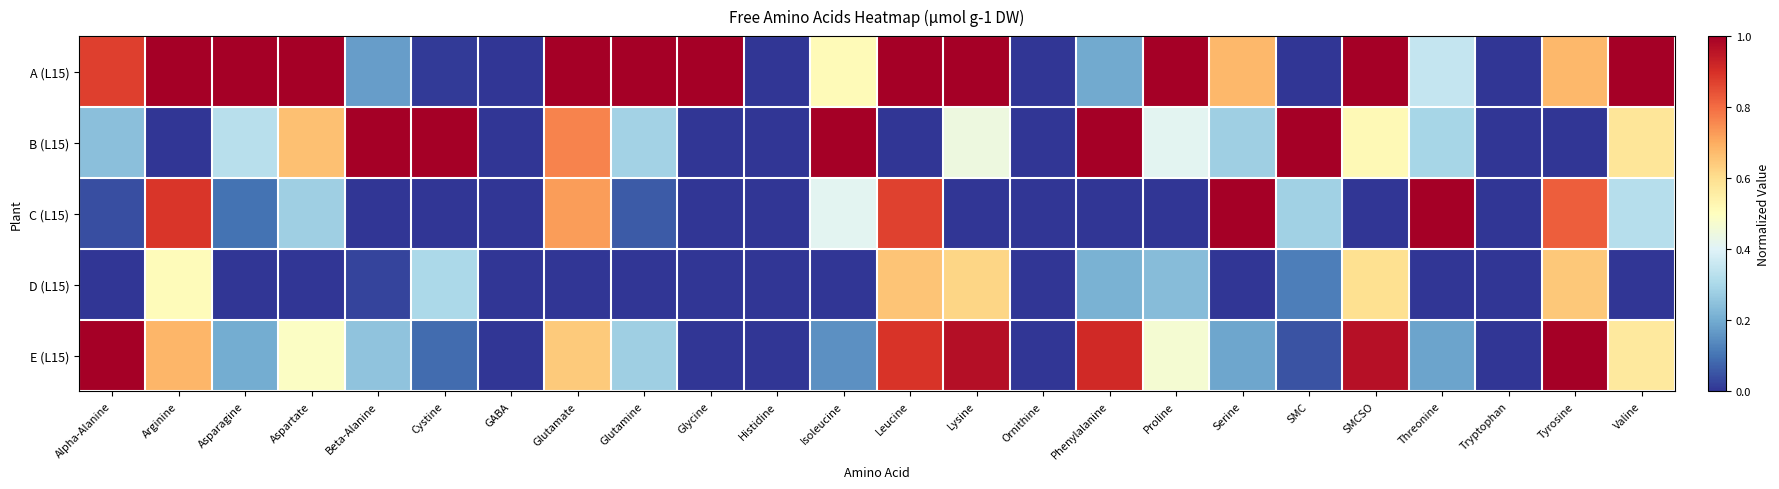

Reading right to left, what are all the values shown in this chart?

A (L15): Valine=1.0	Tyrosine=0.7	Tryptophan=0.0	Threonine=0.3	SMCSO=1.0	SMC=0.0	Serine=0.7	Proline=1.0	Phenylalanine=0.2	Ornithine=0.0	Lysine=1.0	Leucine=1.0	Isoleucine=0.5	Histidine=0.0	Glycine=1.0	Glutamine=1.0	Glutamate=1.0	GABA=0.0	Cystine=0.0	Beta-Alanine=0.2	Aspartate=1.0	Asparagine=1.0	Arginine=1.0	Alpha-Alanine=0.9
B (L15): Valine=0.6	Tyrosine=0.0	Tryptophan=0.0	Threonine=0.3	SMCSO=0.5	SMC=1.0	Serine=0.3	Proline=0.4	Phenylalanine=1.0	Ornithine=0.0	Lysine=0.4	Leucine=0.0	Isoleucine=1.0	Histidine=0.0	Glycine=0.0	Glutamine=0.3	Glutamate=0.8	GABA=0.0	Cystine=1.0	Beta-Alanine=1.0	Aspartate=0.7	Asparagine=0.3	Arginine=0.0	Alpha-Alanine=0.2
C (L15): Valine=0.3	Tyrosine=0.8	Tryptophan=0.0	Threonine=1.0	SMCSO=0.0	SMC=0.3	Serine=1.0	Proline=0.0	Phenylalanine=0.0	Ornithine=0.0	Lysine=0.0	Leucine=0.9	Isoleucine=0.4	Histidine=0.0	Glycine=0.0	Glutamine=0.1	Glutamate=0.7	GABA=0.0	Cystine=0.0	Beta-Alanine=0.0	Aspartate=0.3	Asparagine=0.1	Arginine=0.9	Alpha-Alanine=0.0
D (L15): Valine=0.0	Tyrosine=0.6	Tryptophan=0.0	Threonine=0.0	SMCSO=0.6	SMC=0.1	Serine=0.0	Proline=0.2	Phenylalanine=0.2	Ornithine=0.0	Lysine=0.6	Leucine=0.7	Isoleucine=0.0	Histidine=0.0	Glycine=0.0	Glutamine=0.0	Glutamate=0.0	GABA=0.0	Cystine=0.3	Beta-Alanine=0.0	Aspartate=0.0	Asparagine=0.0	Arginine=0.5	Alpha-Alanine=0.0
E (L15): Valine=0.6	Tyrosine=1.0	Tryptophan=0.0	Threonine=0.2	SMCSO=1.0	SMC=0.0	Serine=0.2	Proline=0.5	Phenylalanine=0.9	Ornithine=0.0	Lysine=1.0	Leucine=0.9	Isoleucine=0.2	Histidine=0.0	Glycine=0.0	Glutamine=0.3	Glutamate=0.6	GABA=0.0	Cystine=0.1	Beta-Alanine=0.3	Aspartate=0.5	Asparagine=0.2	Arginine=0.7	Alpha-Alanine=1.0